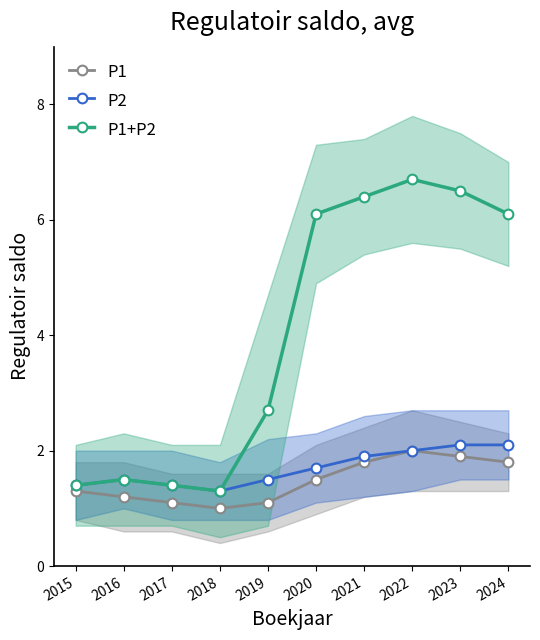

What is the difference between the maximum and minimum values in the P1 series?

1.0